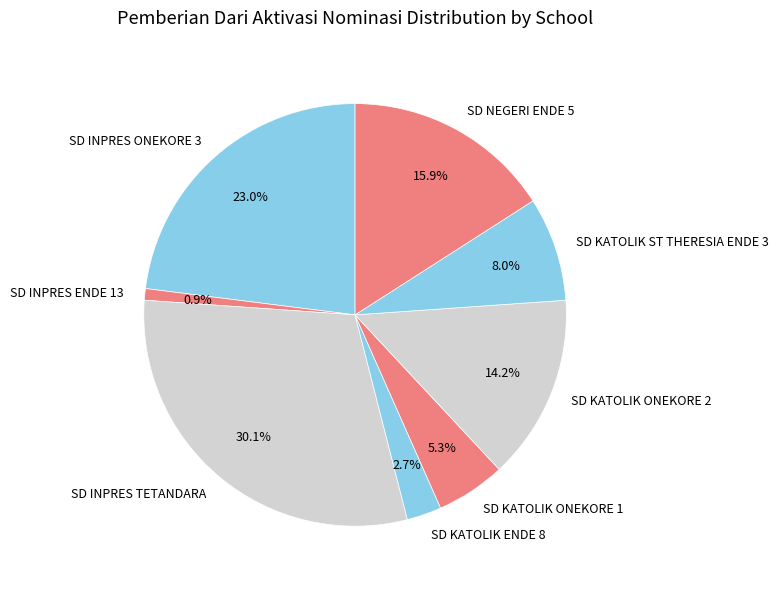

What is the largest slice in the pie chart?

SD INPRES TETANDARA